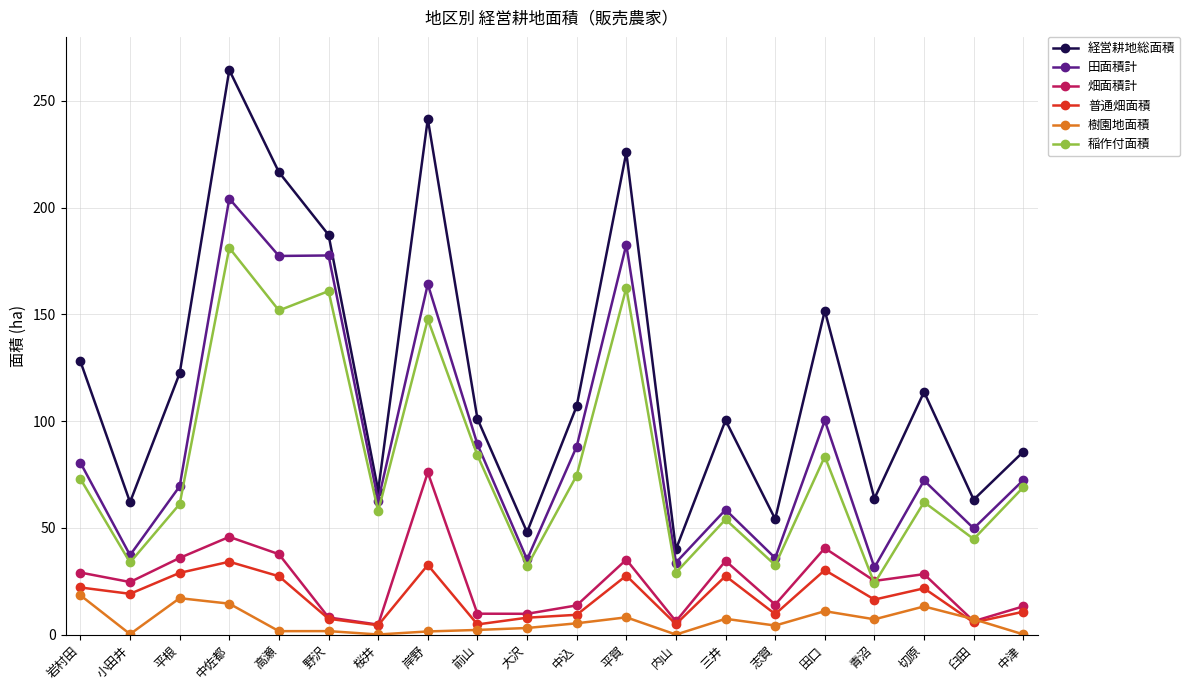

What is the difference between the maximum and minimum values in the 普通畑面積 series?

29.8